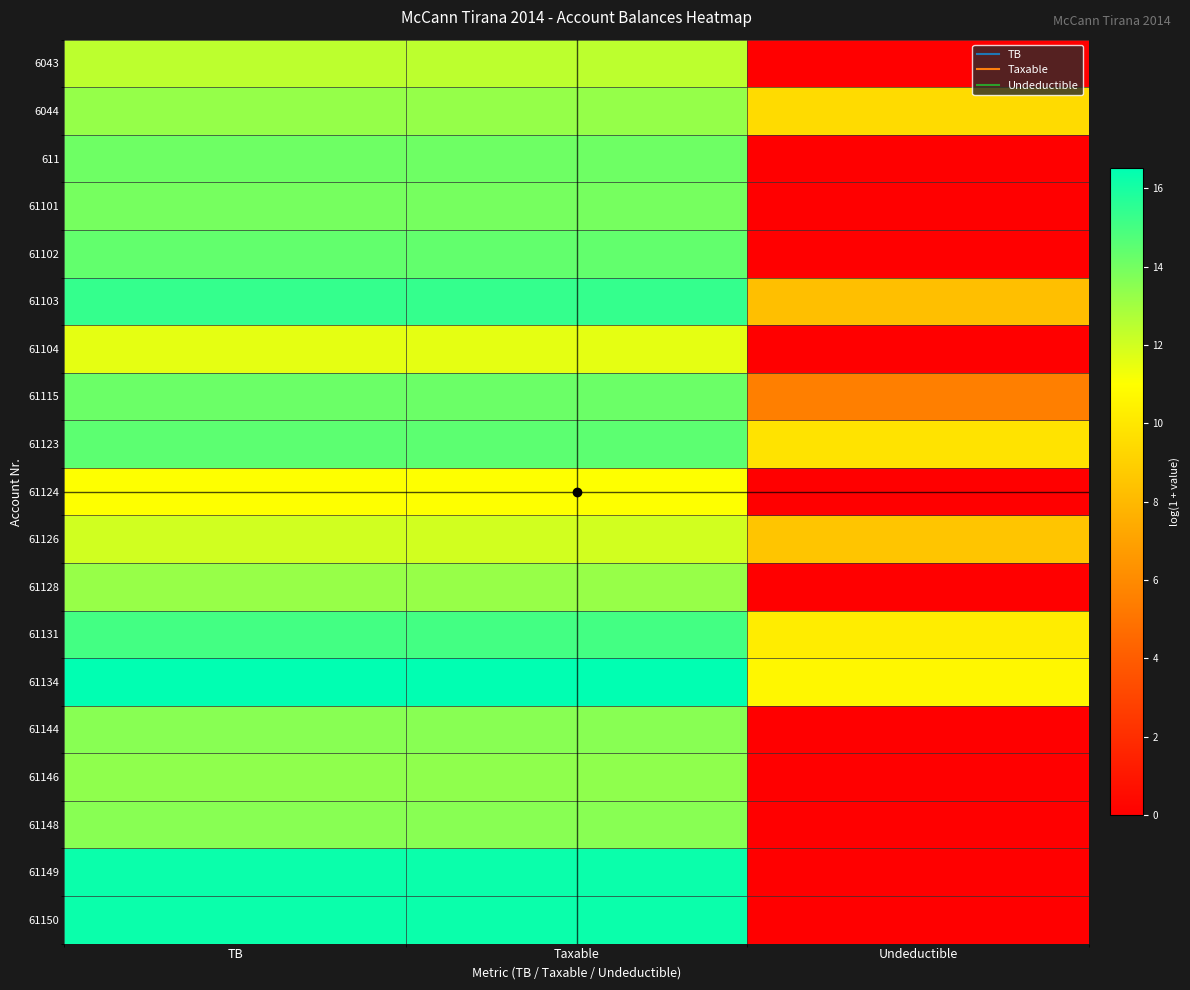

At which category is the sum across all series the highest?

TB